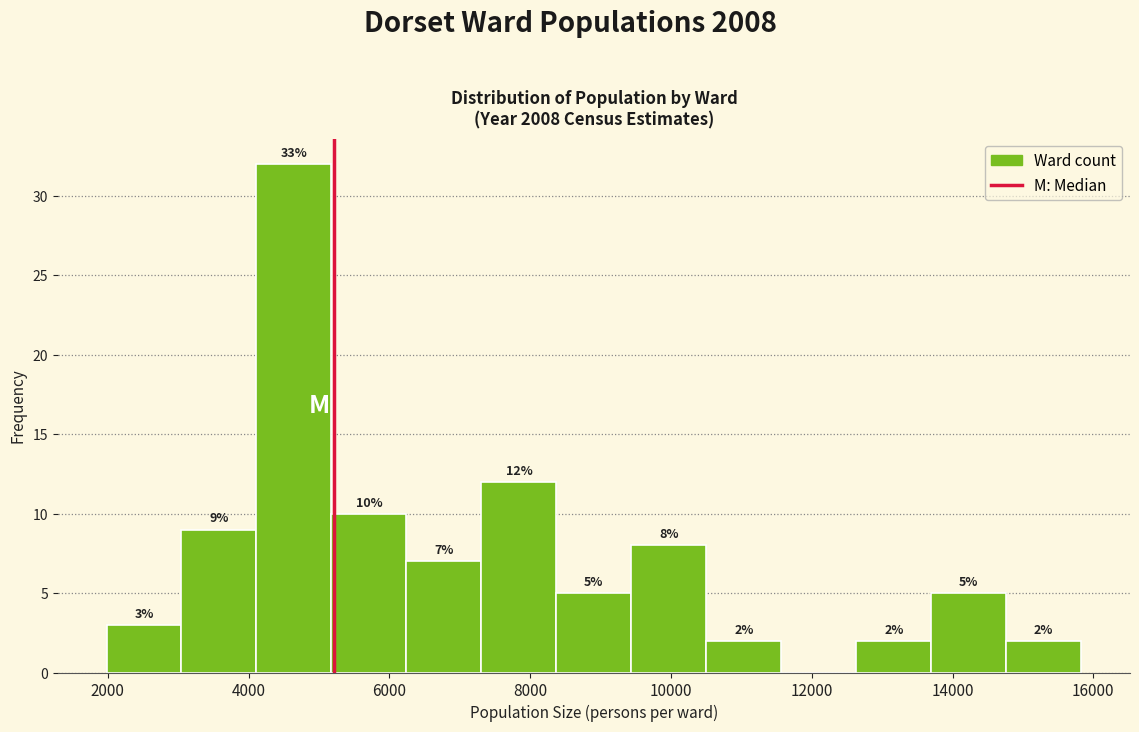

Which range on the x-axis has the tallest bar?

4200 to 5200